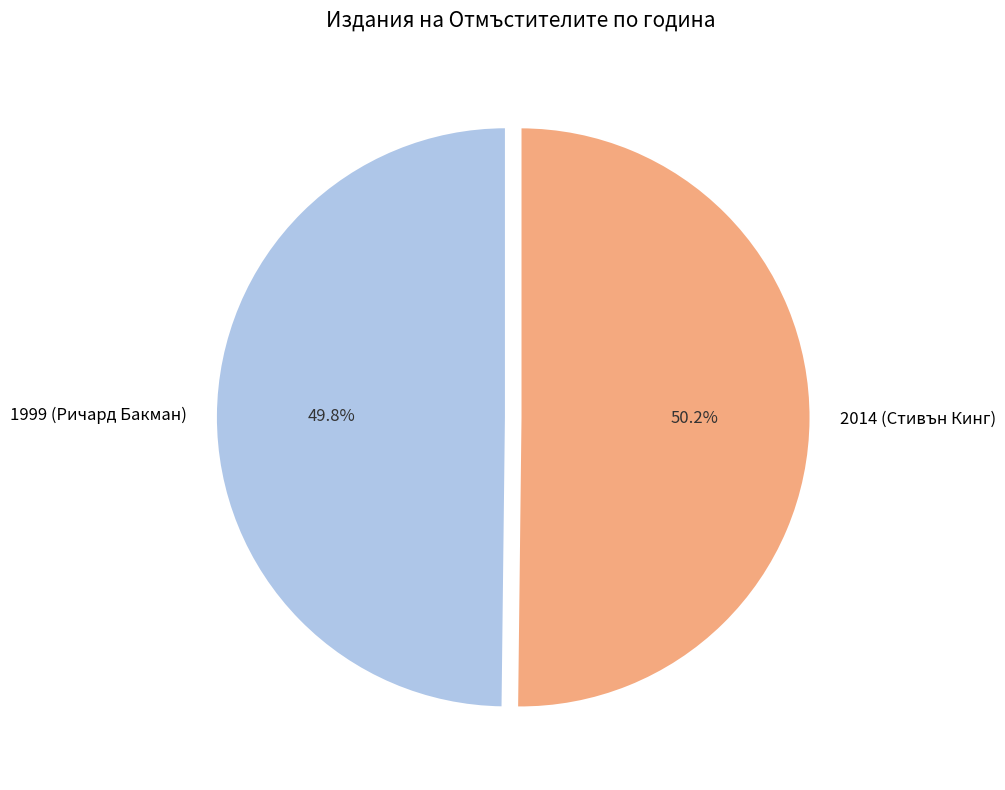

What is the ratio of the value at 2014 (Стивън Кинг) to the value at 1999 (Ричард Бакман)?

1.0